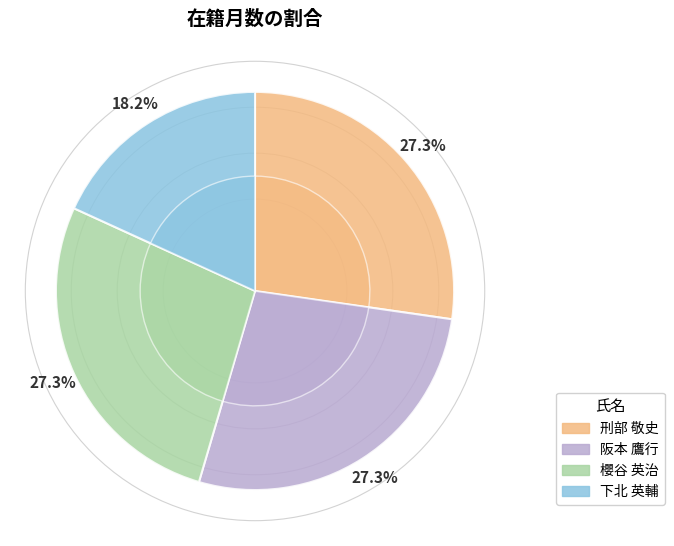

How much of the chart is everything except 刑部 敬史?

72.7%